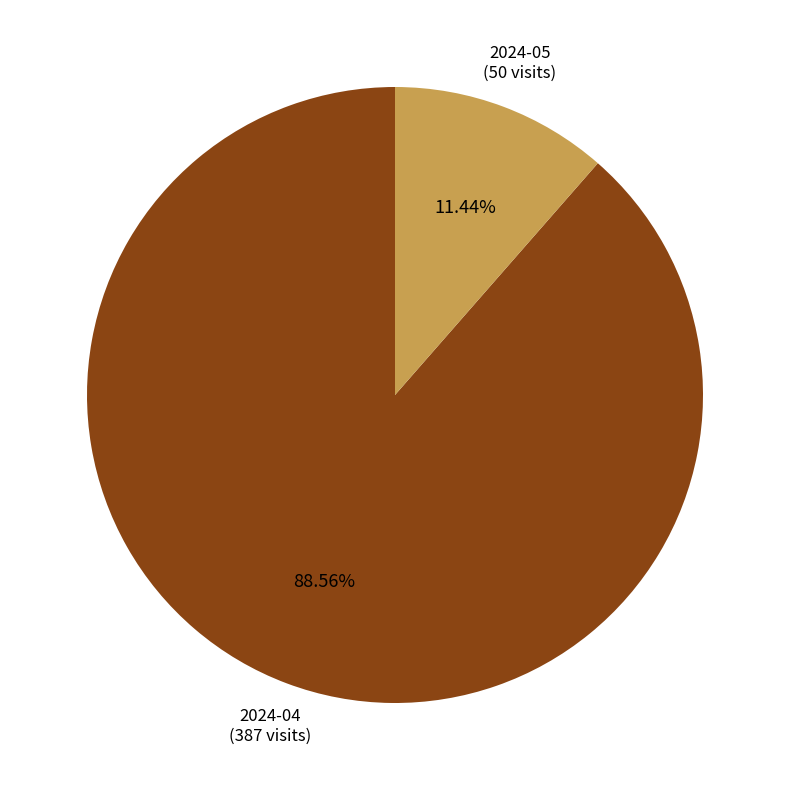

Is there a majority slice in this chart?

Yes